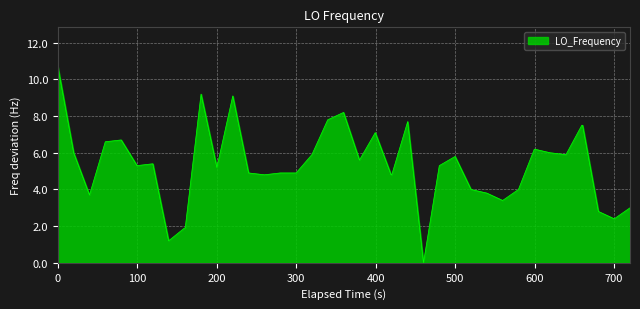

What is the difference between the maximum and minimum values?

10.7